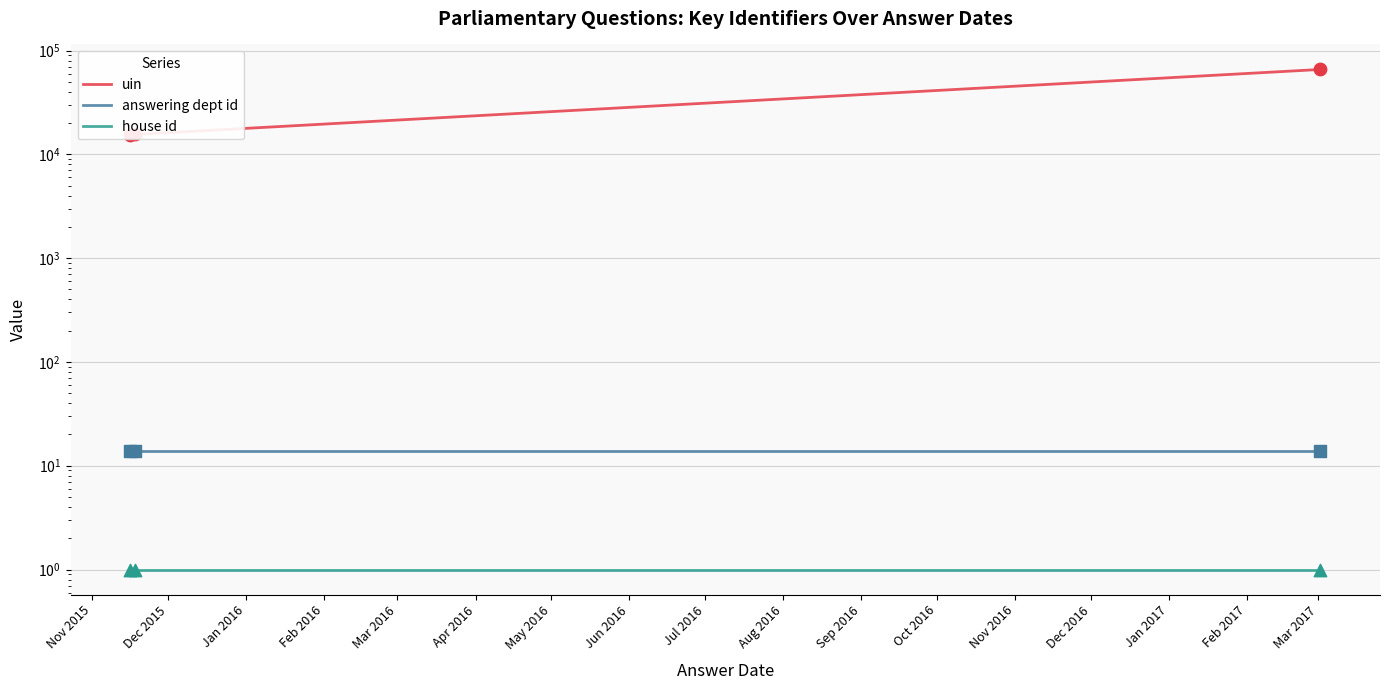

Which series has the widest spread of Y values?

uin